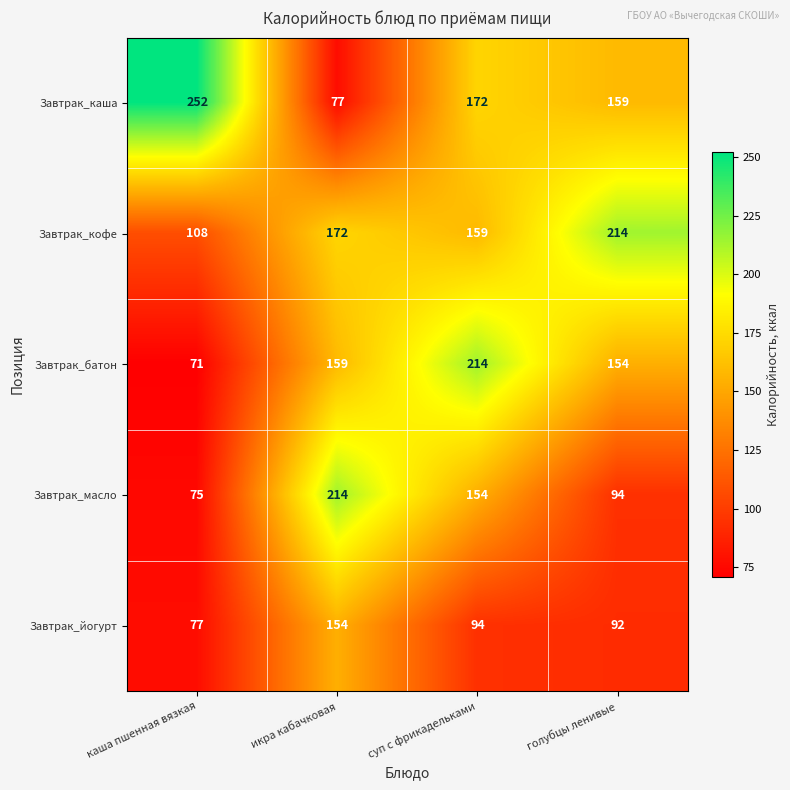

Rank the categories by Завтрак_йогурт value from lowest to highest.

каша пшенная вязкая, голубцы ленивые, суп с фрикадельками, икра кабачковая